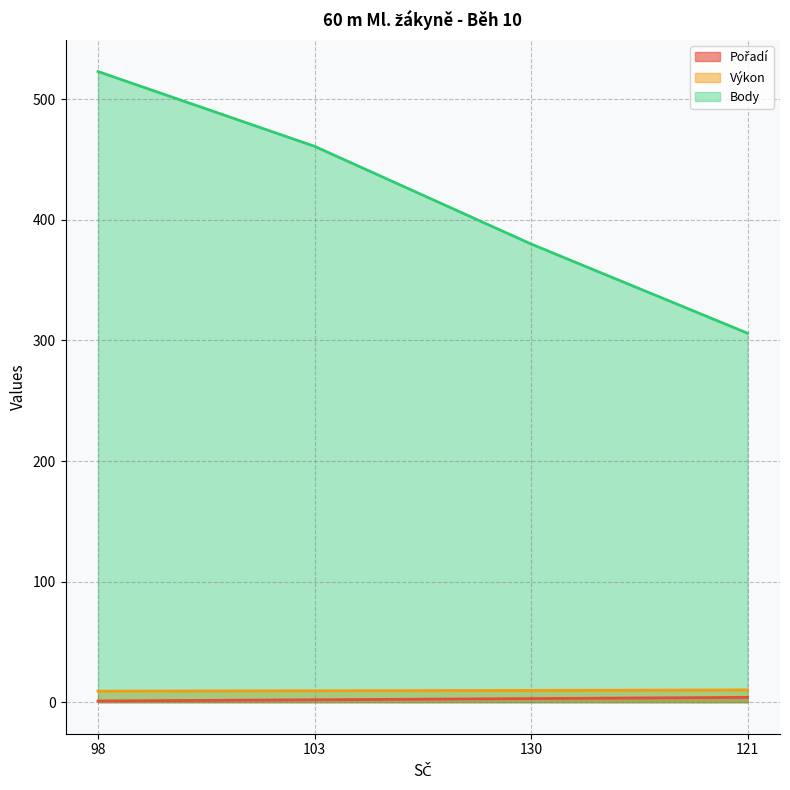

What value does the Pořadí series have at 121?

4.0